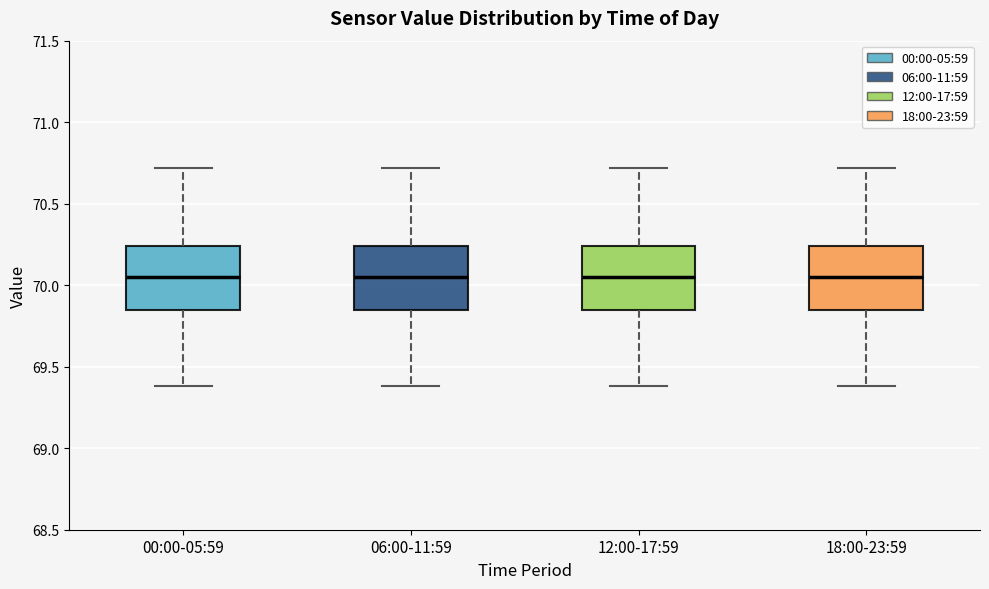

Reading left to right, transcribe this box plot: for each box, give where its median line is, the range the box spans, and where its two whiskers end, as read against the y-axis. The values are not printed on the chart, so give them approximately, as read against the axis.

00:00-05:59: median 70.05, box 69.85 to 70.25, whiskers 69.40 to 70.70
06:00-11:59: median 70.05, box 69.85 to 70.25, whiskers 69.40 to 70.70
12:00-17:59: median 70.05, box 69.85 to 70.25, whiskers 69.40 to 70.70
18:00-23:59: median 70.05, box 69.85 to 70.25, whiskers 69.40 to 70.70